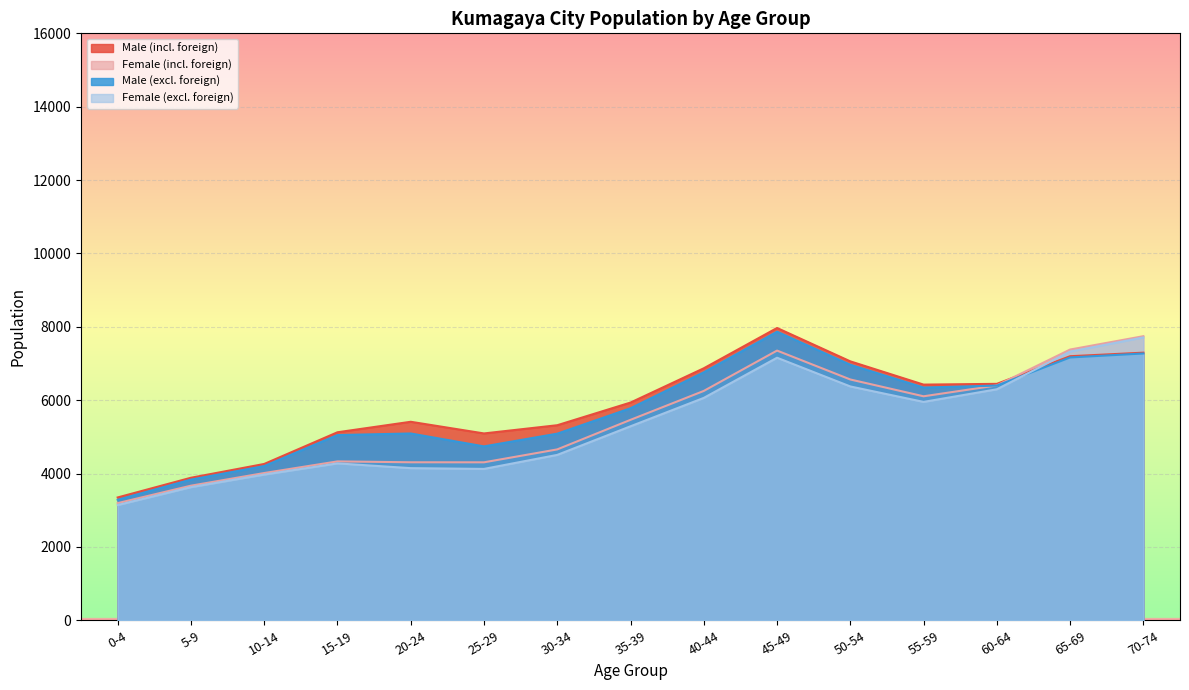

Which series has the largest total across all categories?

Male (incl. foreign)